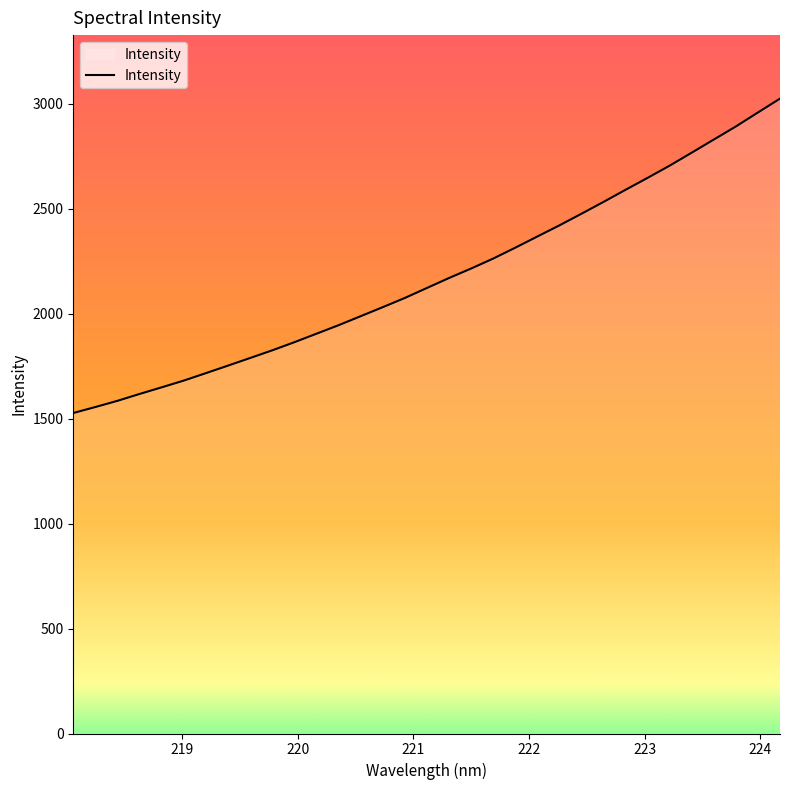

What is the sum of all values?

71816.8